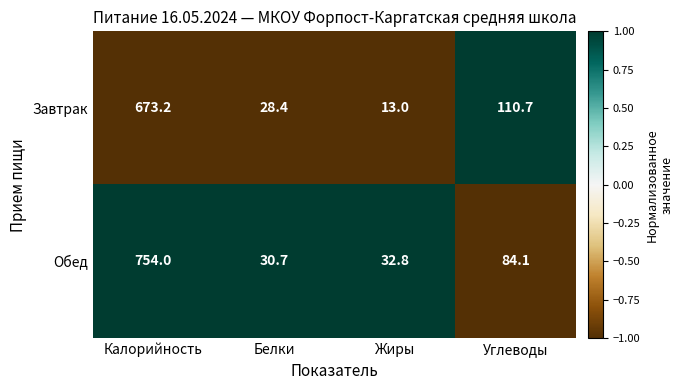

Where is Завтрак nearest to the value 343?

Углеводы